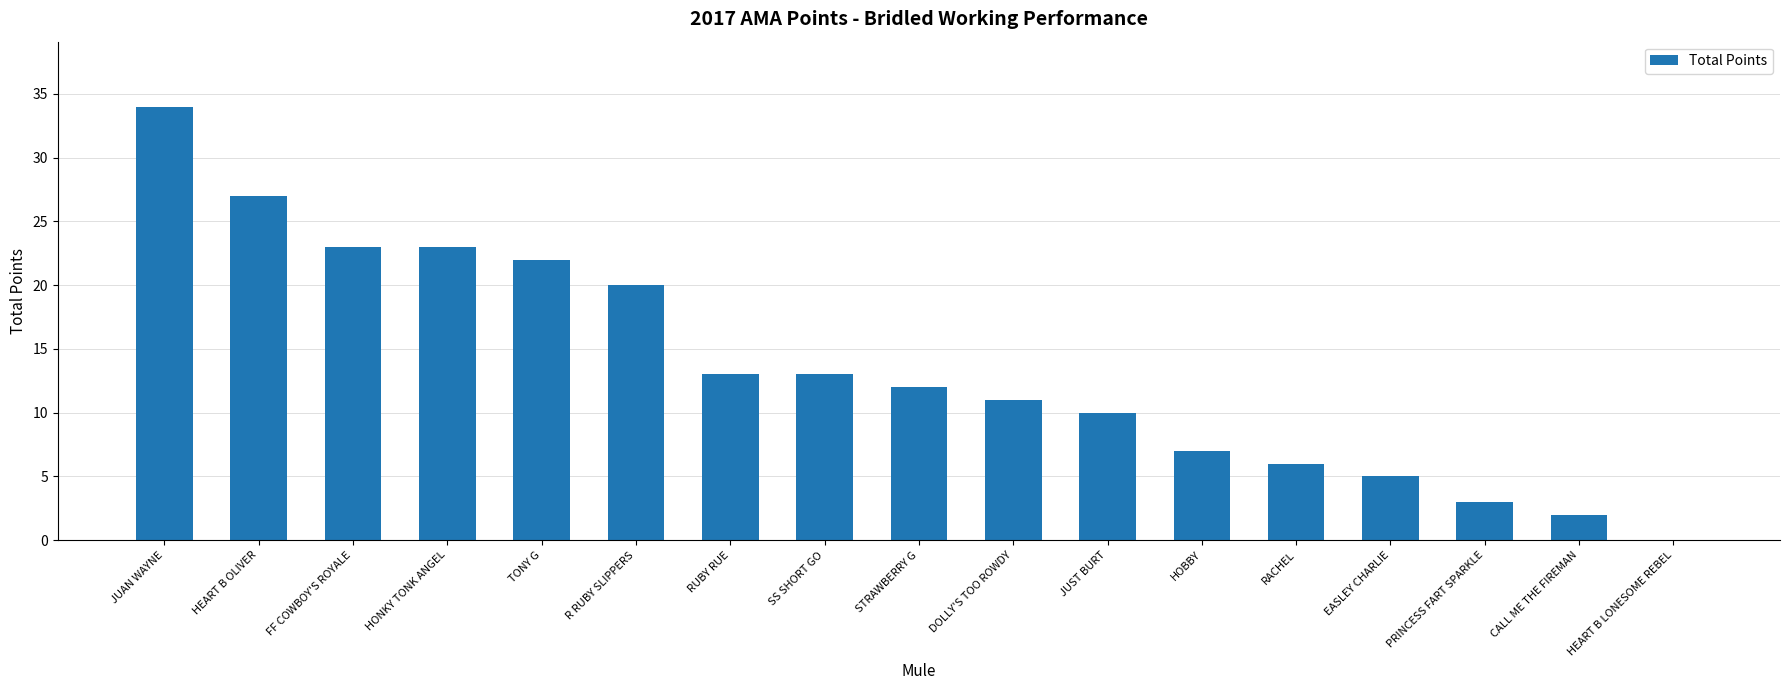

What is the change in value from SS SHORT GO to RACHEL?

-7